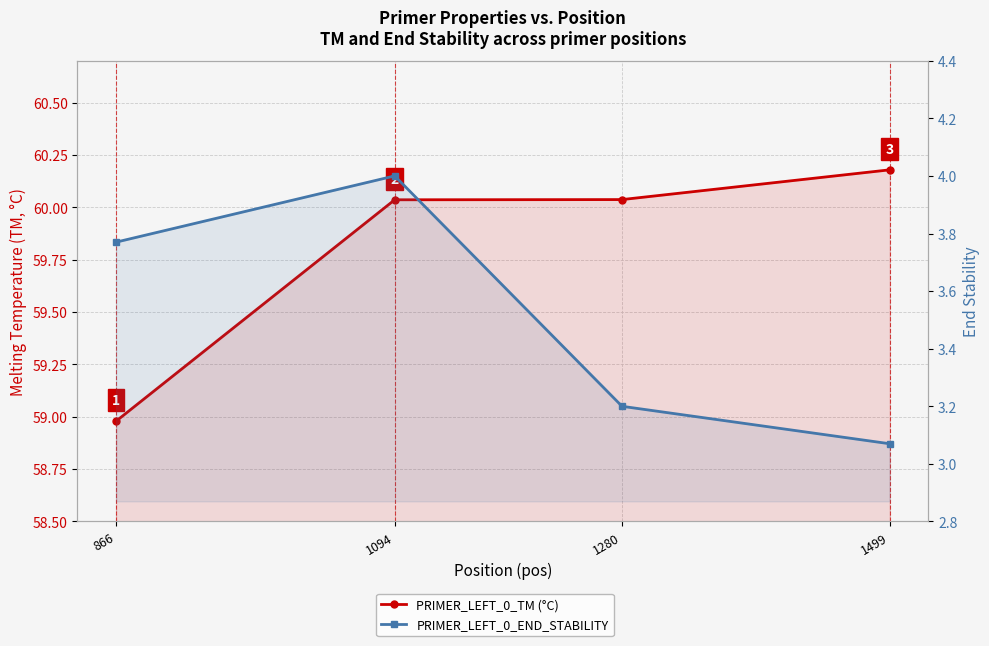

Which has a higher value, 866 or 1094?

1094